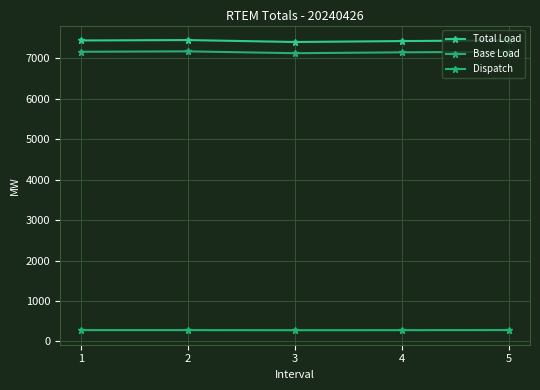

Read the Base Load value at 1.

7162.3